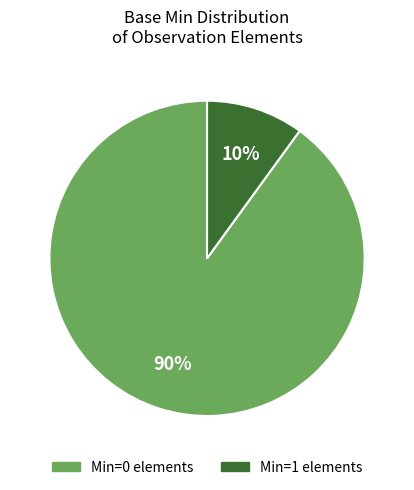

Count the number of slices in the pie.

2